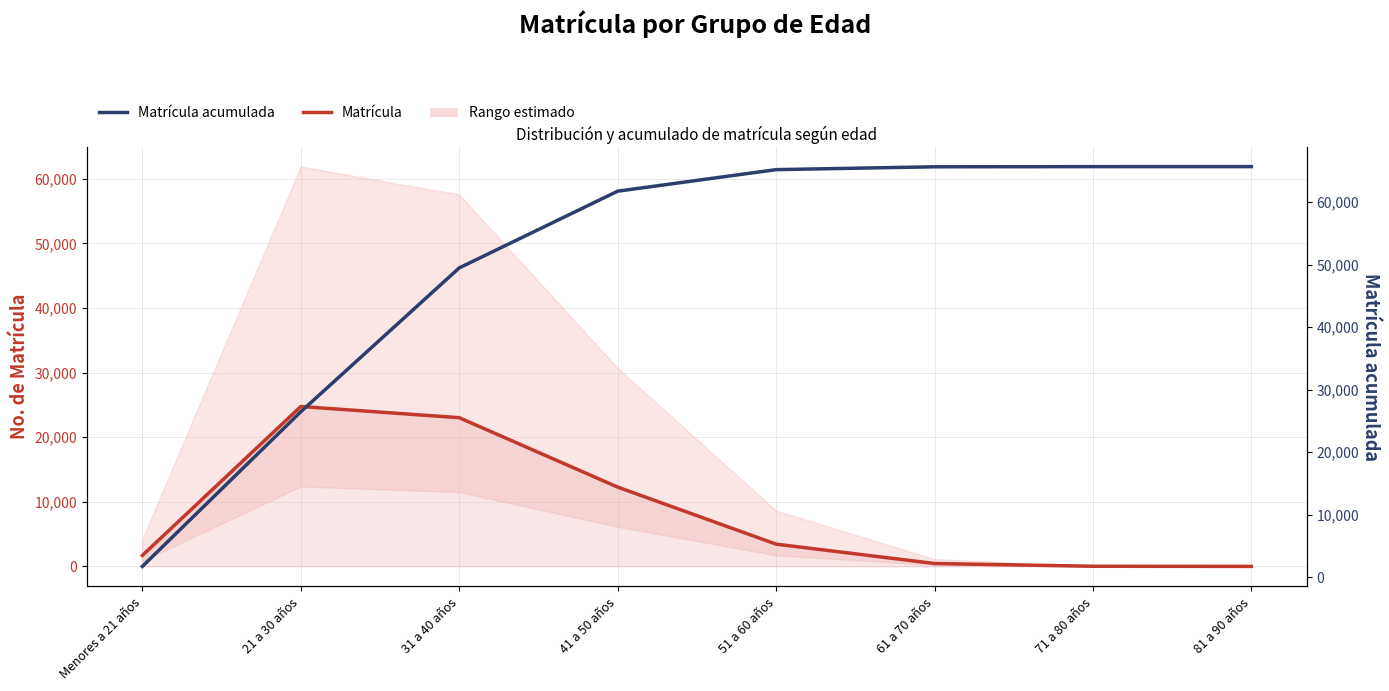

At which label does Matrícula reach its peak?

21 a 30 años